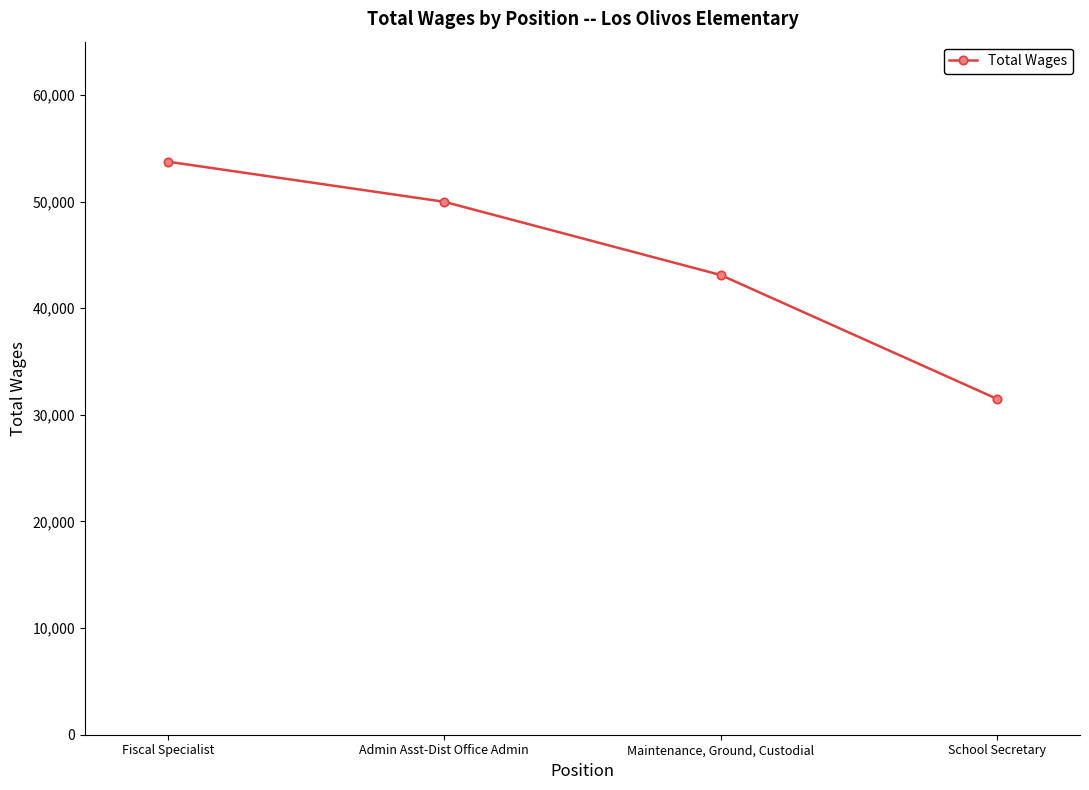

How many data points are less than 49982?

2